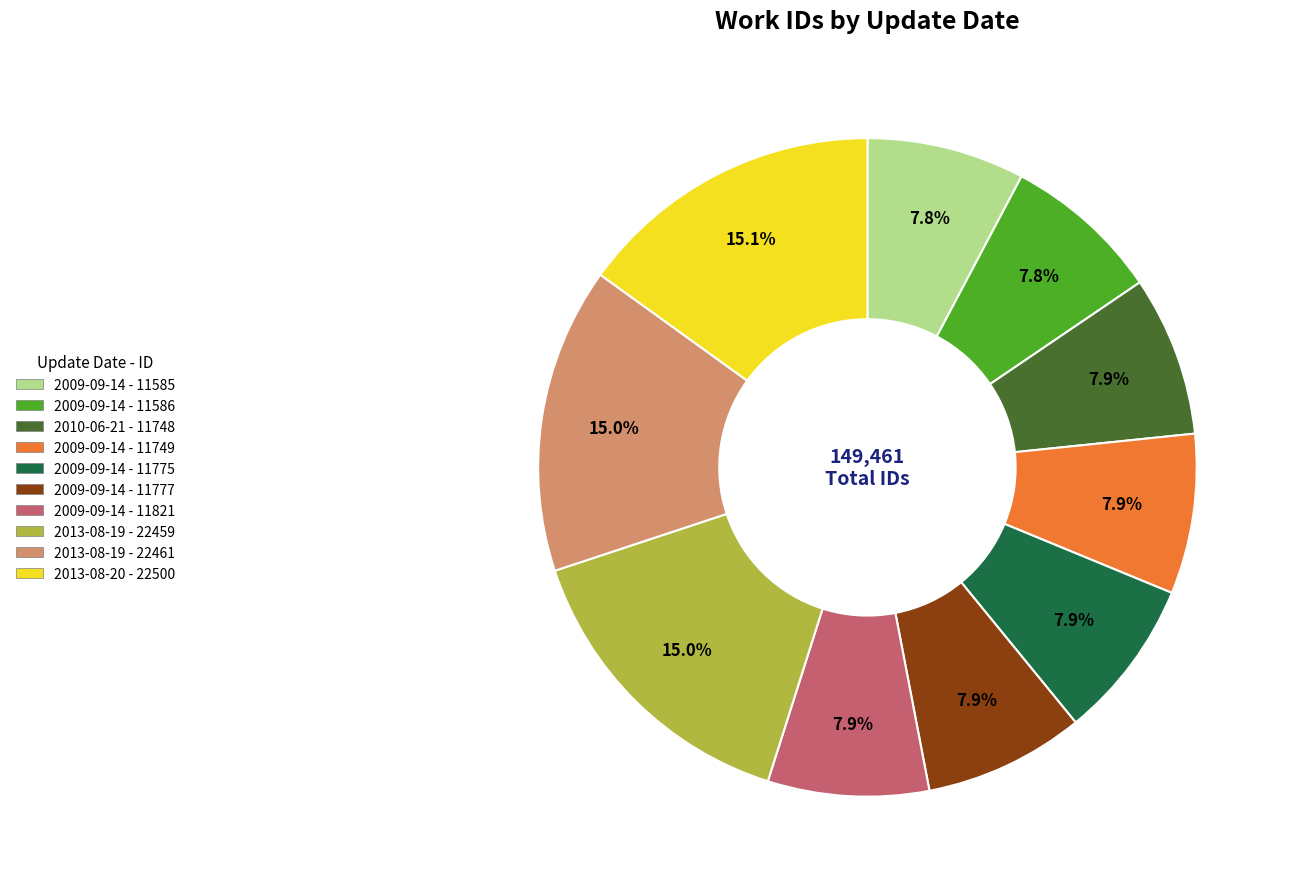

Does any single category account for the majority?

No